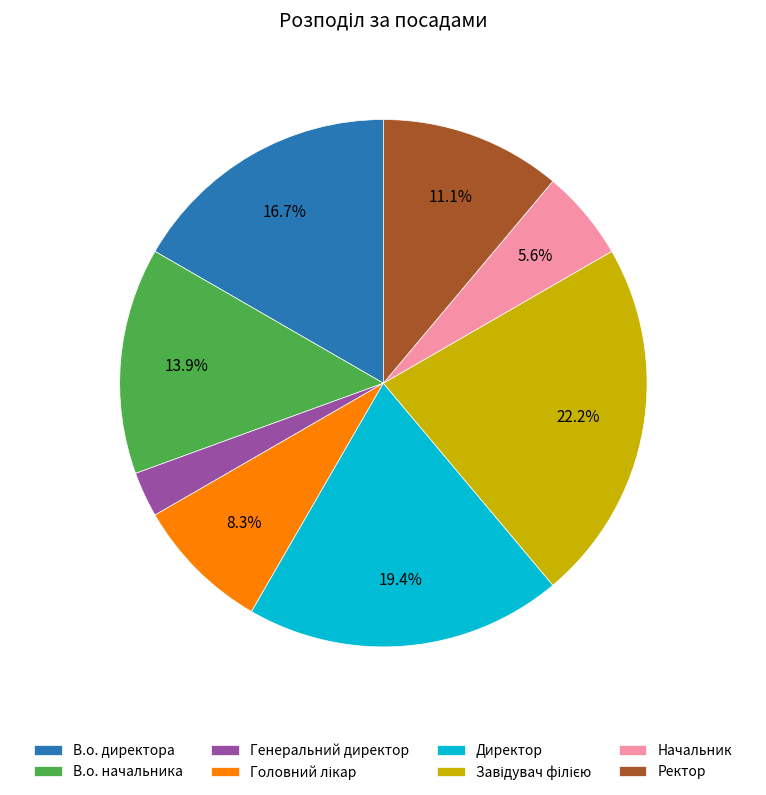

Between Директор and В.о. директора, which is larger?

Директор